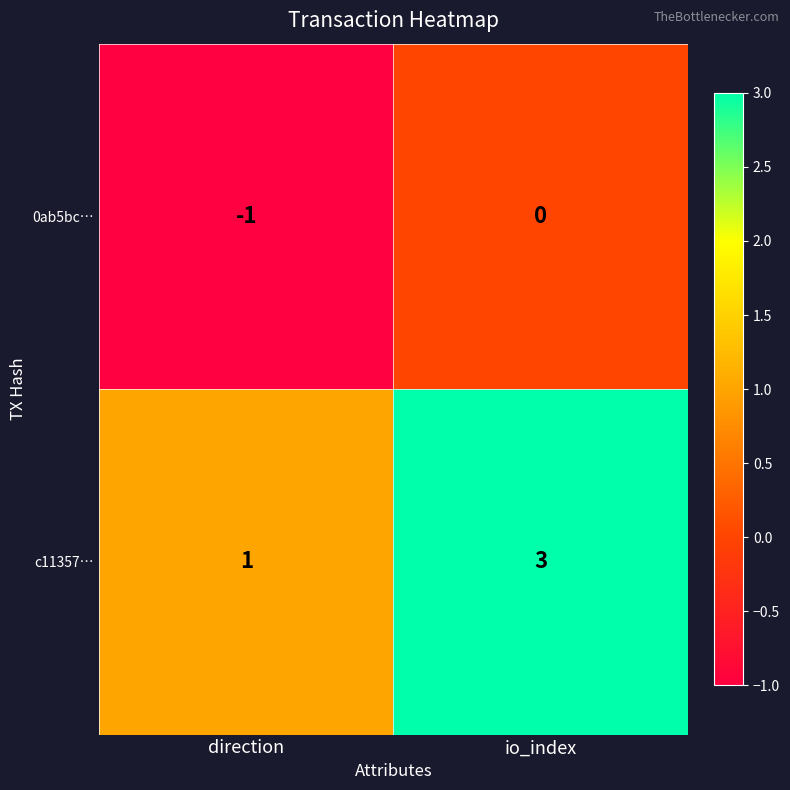

What is the sum of all c11357… values?

4